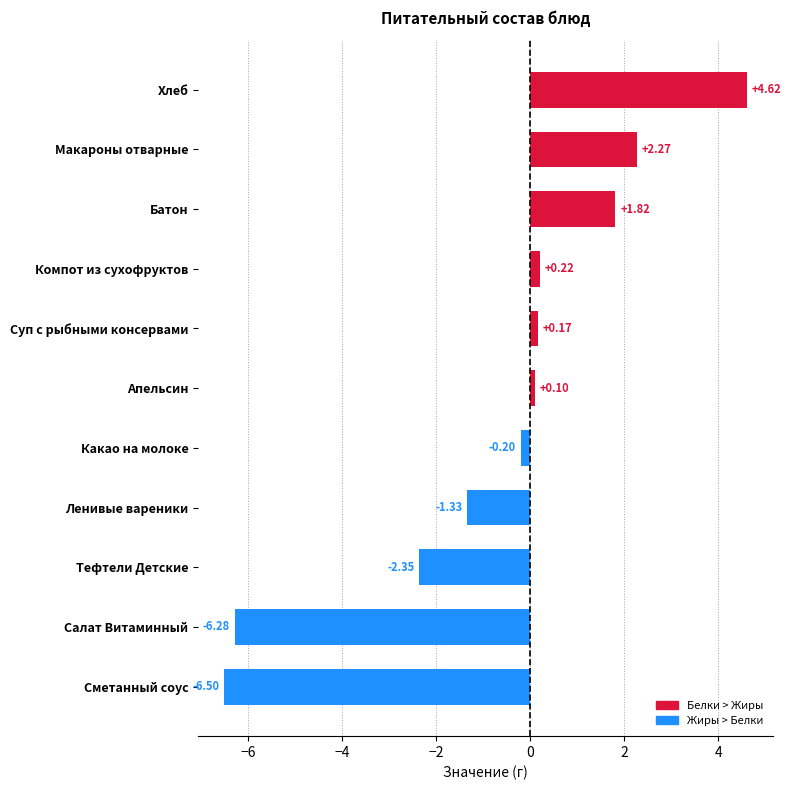

Where is the data nearest to the value 0?

Апельсин